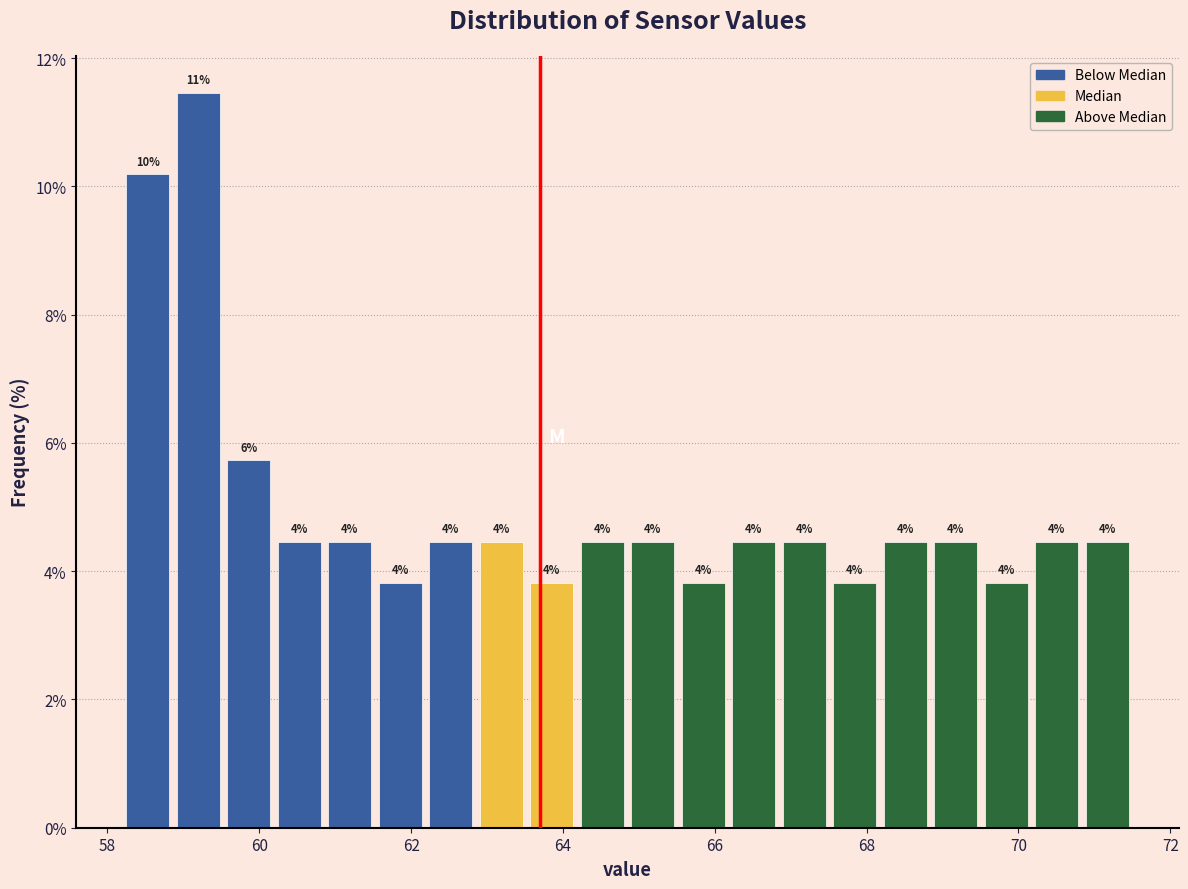

Around what value on the x-axis is the tallest bar? Give the approximate position of its centre, as read against the axis.

59.2